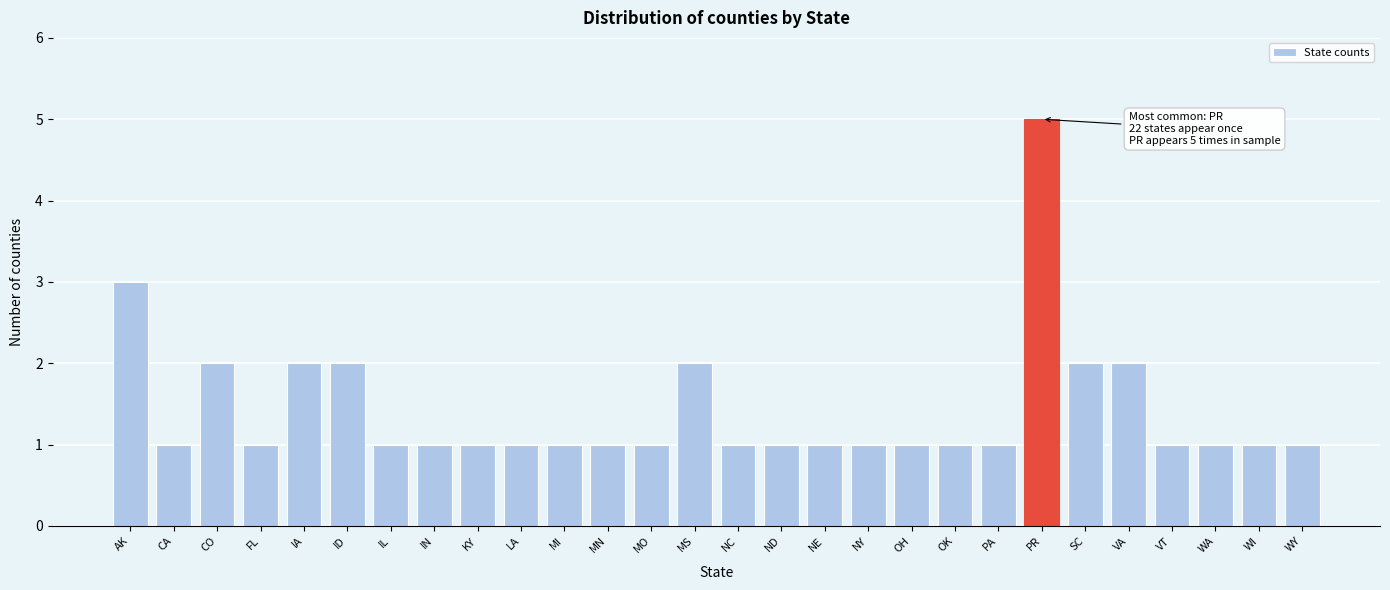

Reading left to right, transcribe all the data shown in this chart.

3	1	2	1	2	2	1	1	1	1	1	1	1	2	1	1	1	1	1	1	1	5	2	2	1	1	1	1